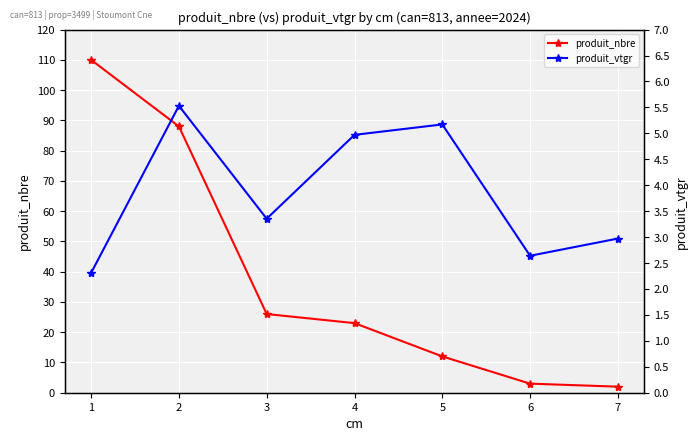

How many values in the produit_vtgr series exceed 3?

4